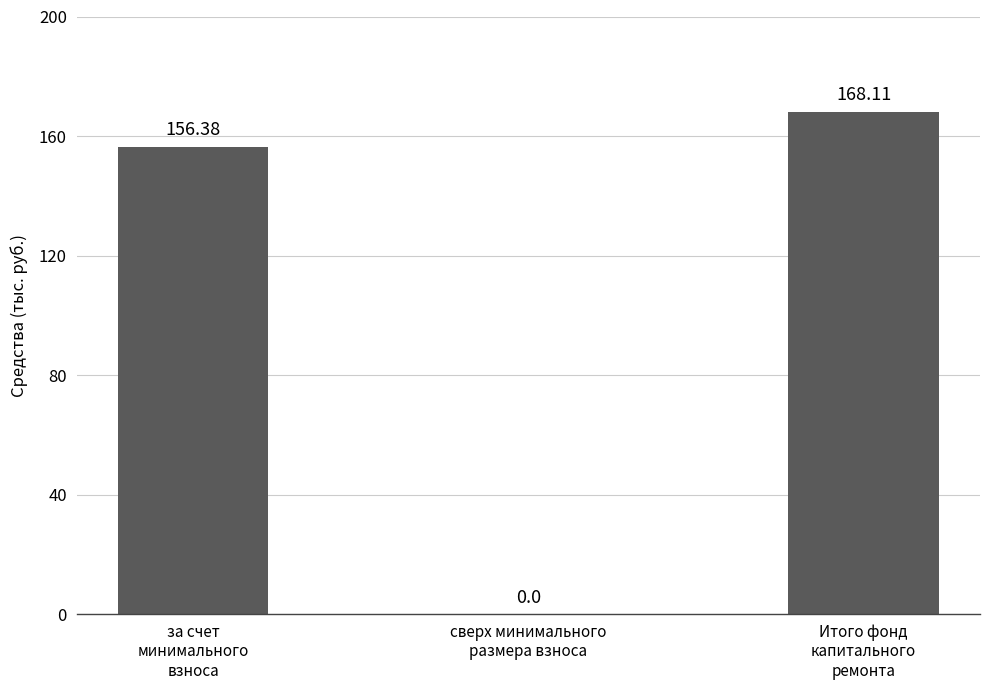

What is the sum of all values?

324.5